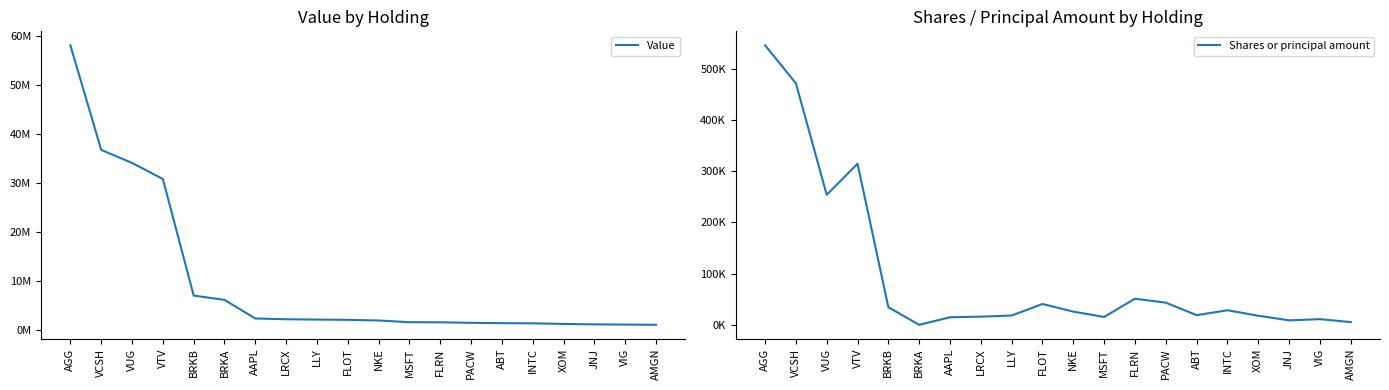

What is the sum of the Shares or principal amount values at AMGN and NKE?

31049